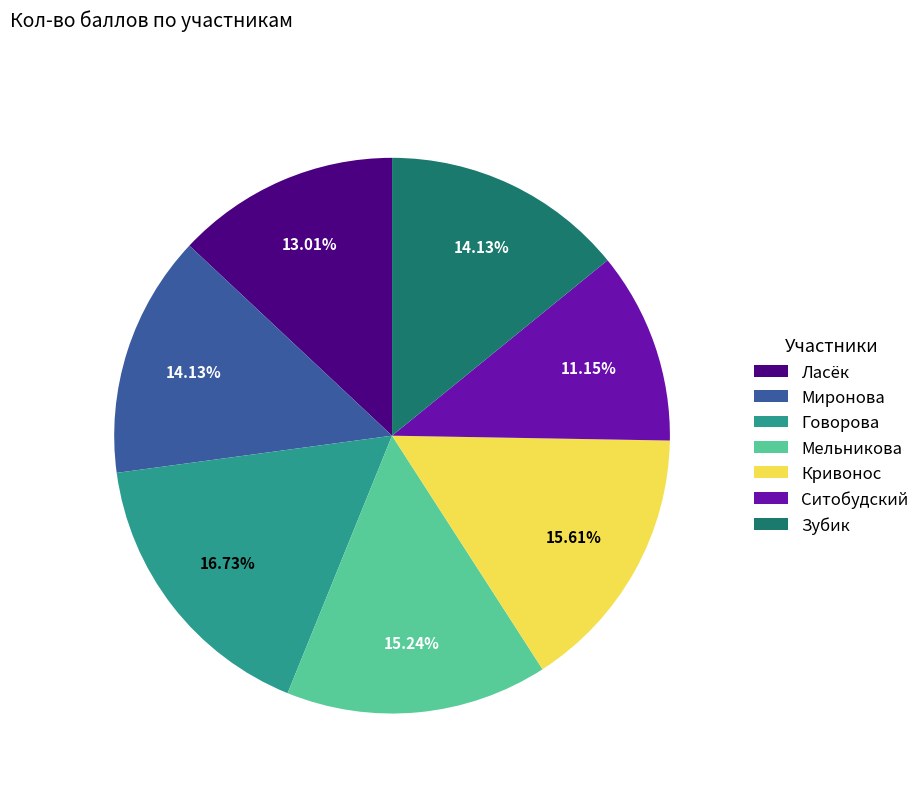

To the nearest percent, what is the difference between the Ласёк and Кривонос slice percentages?

3%